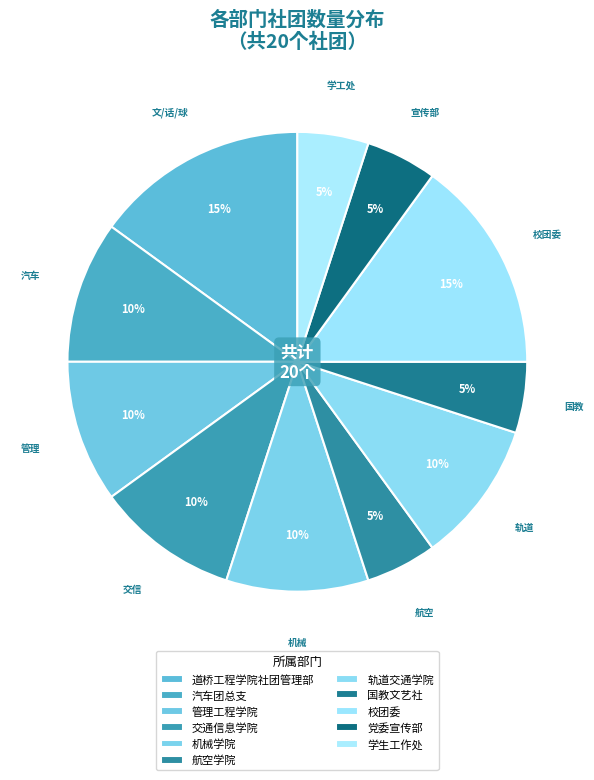

Is there any slice that represents more than half of the pie?

No